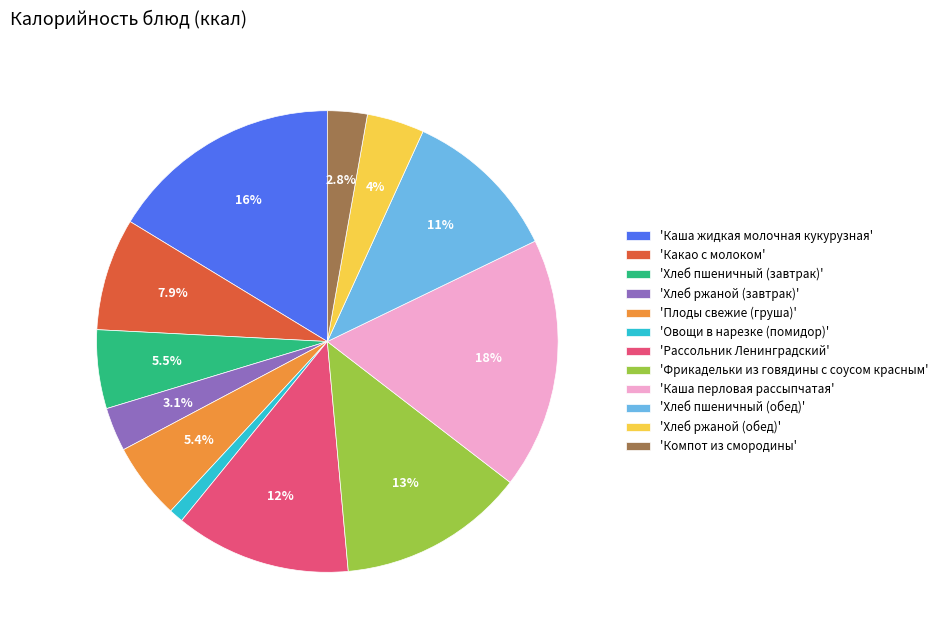

What percentage is NOT represented by 'Рассольник Ленинградский'?

87.7%